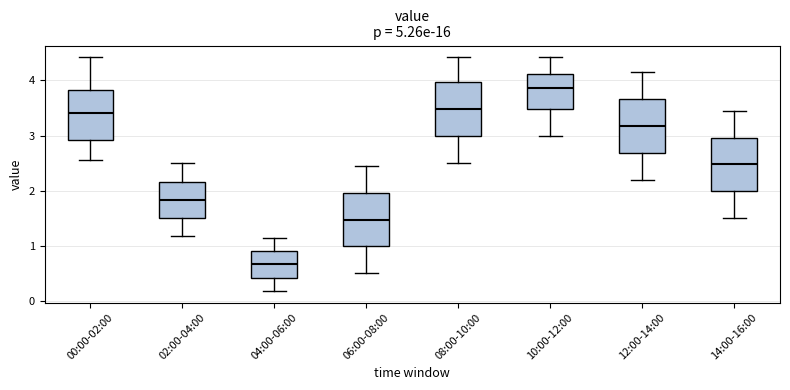

Reading left to right, transcribe this box plot: for each box, give where its median line is, the range the box spans, and where its two whiskers end, as read against the y-axis. The values are not printed on the chart, so give them approximately, as read against the axis.

00:00-02:00: median 3.4, box 2.9 to 3.8, whiskers 2.6 to 4.4
02:00-04:00: median 1.8, box 1.5 to 2.2, whiskers 1.2 to 2.5
04:00-06:00: median 0.7, box 0.4 to 0.9, whiskers 0.2 to 1.2
06:00-08:00: median 1.5, box 1.0 to 2.0, whiskers 0.5 to 2.5
08:00-10:00: median 3.5, box 3.0 to 4.0, whiskers 2.5 to 4.4
10:00-12:00: median 3.9, box 3.5 to 4.1, whiskers 3.0 to 4.4
12:00-14:00: median 3.2, box 2.7 to 3.7, whiskers 2.2 to 4.2
14:00-16:00: median 2.5, box 2.0 to 3.0, whiskers 1.5 to 3.5